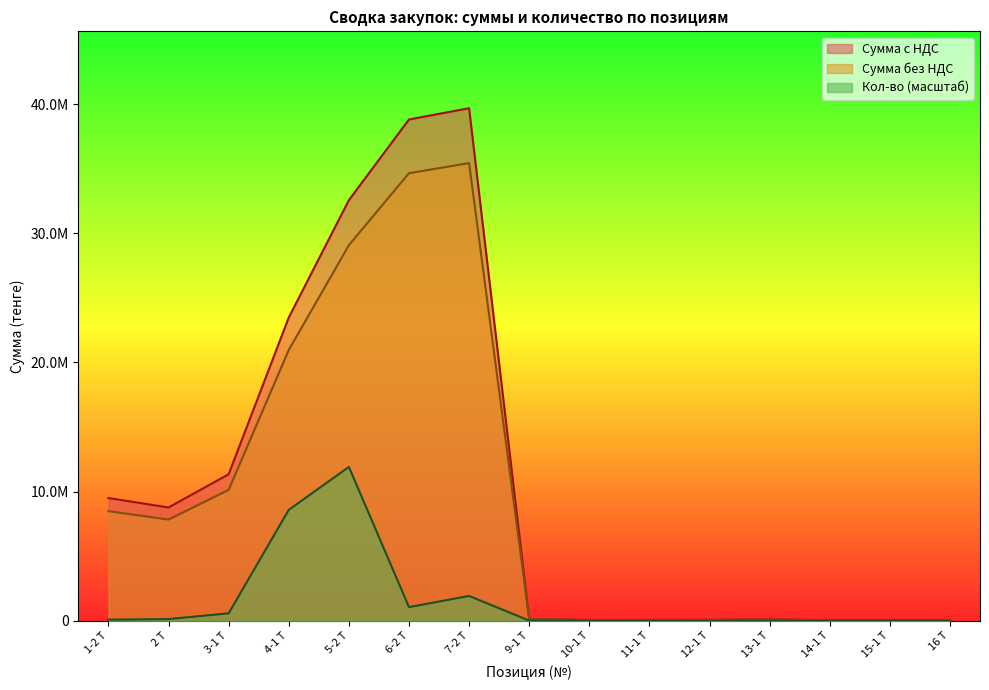

What are all the series names shown in the legend?

Сумма с НДС, Сумма без НДС, Кол-во (масштаб)